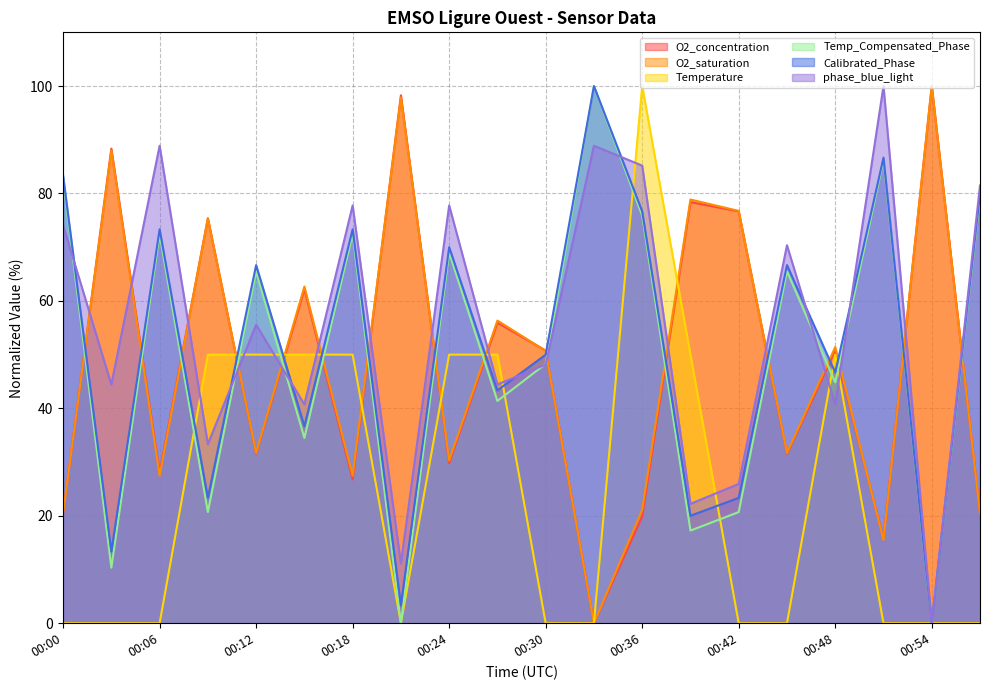

Which category has the lowest value in the Calibrated_Phase series?

00:54